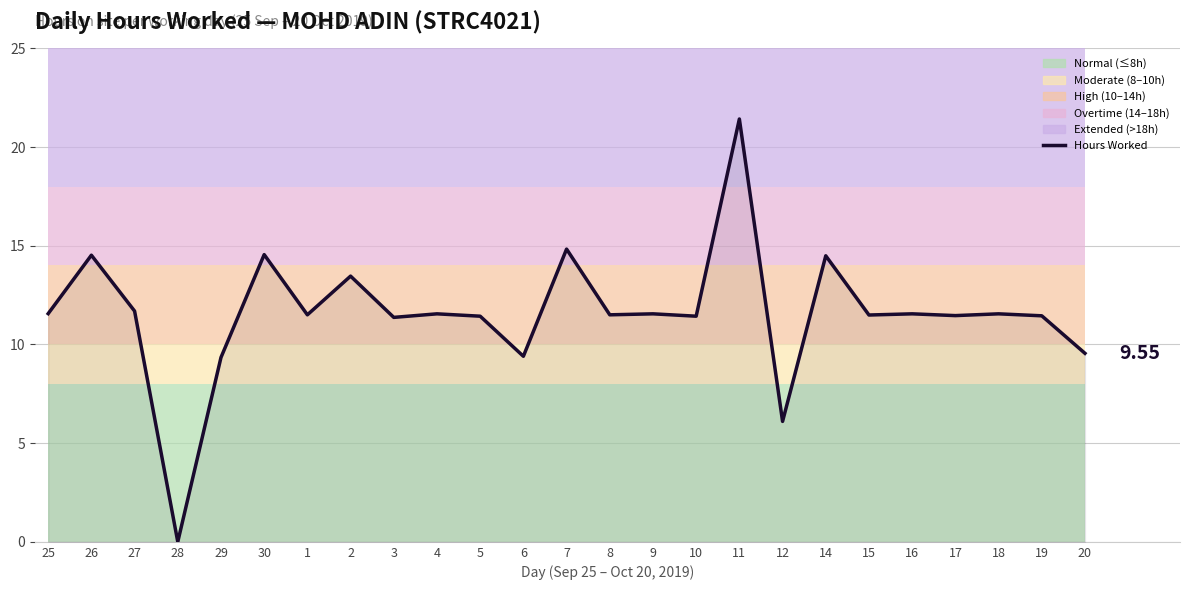

At which category does the data reach its first local peak?

26